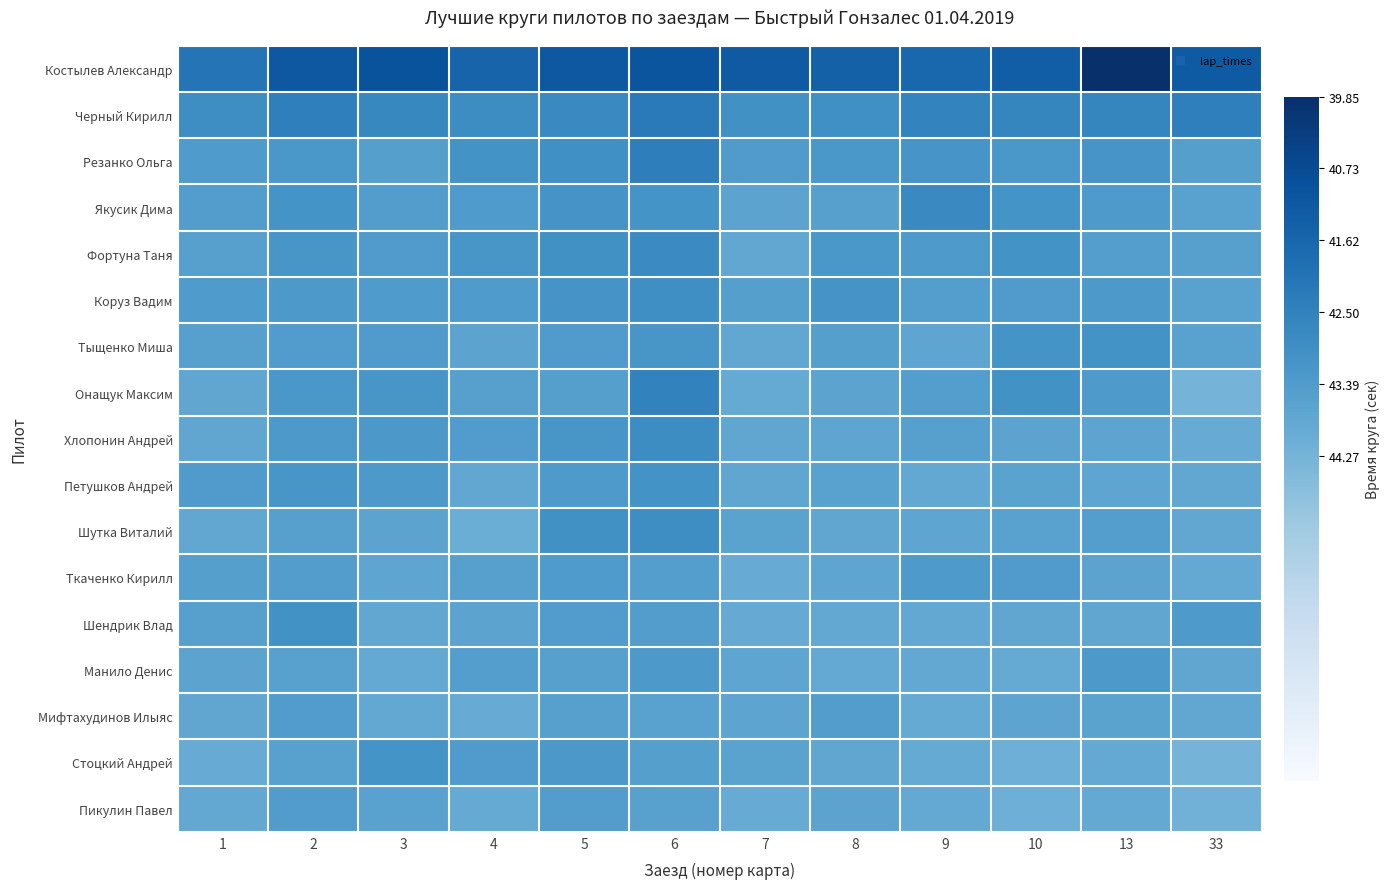

What is the difference between the highest and lowest values at 33?

3.0